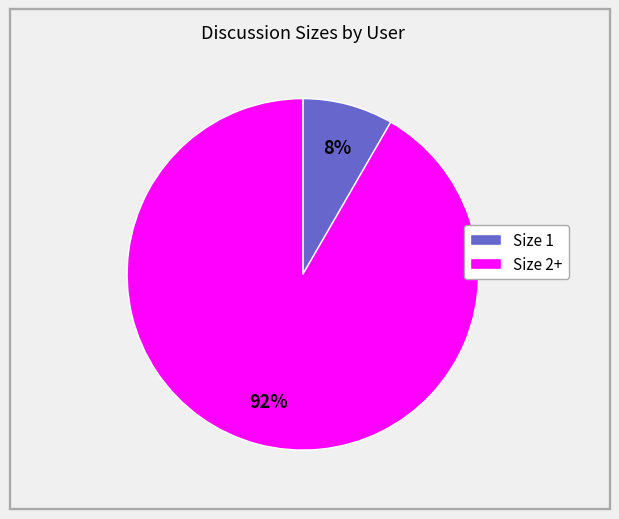

The Size 1 slice represents 1% of the pie. True or false?

False